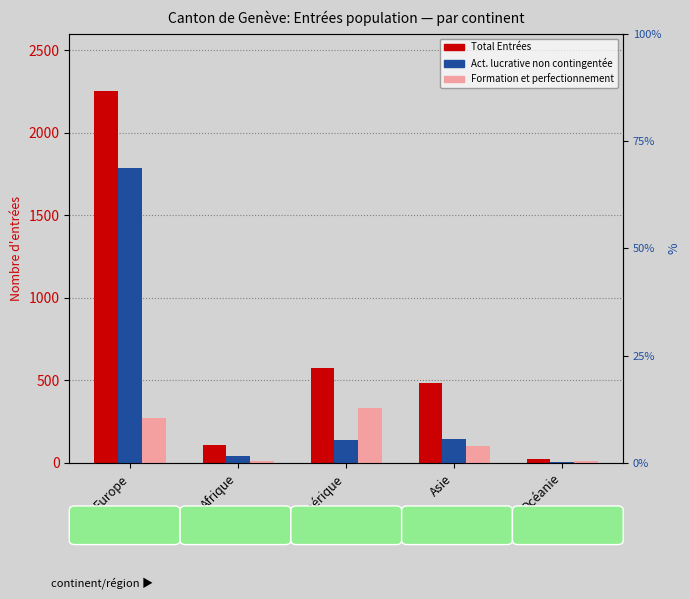

At which label is Formation et perfectionnement (col_5) closest to 174?

Asie